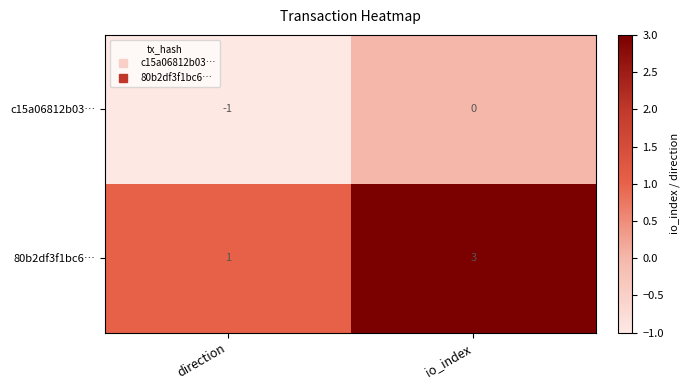

Reading left to right, transcribe all the data shown in this chart.

c15a06812b03…: direction=-1	io_index=0
80b2df3f1bc6…: direction=1	io_index=3